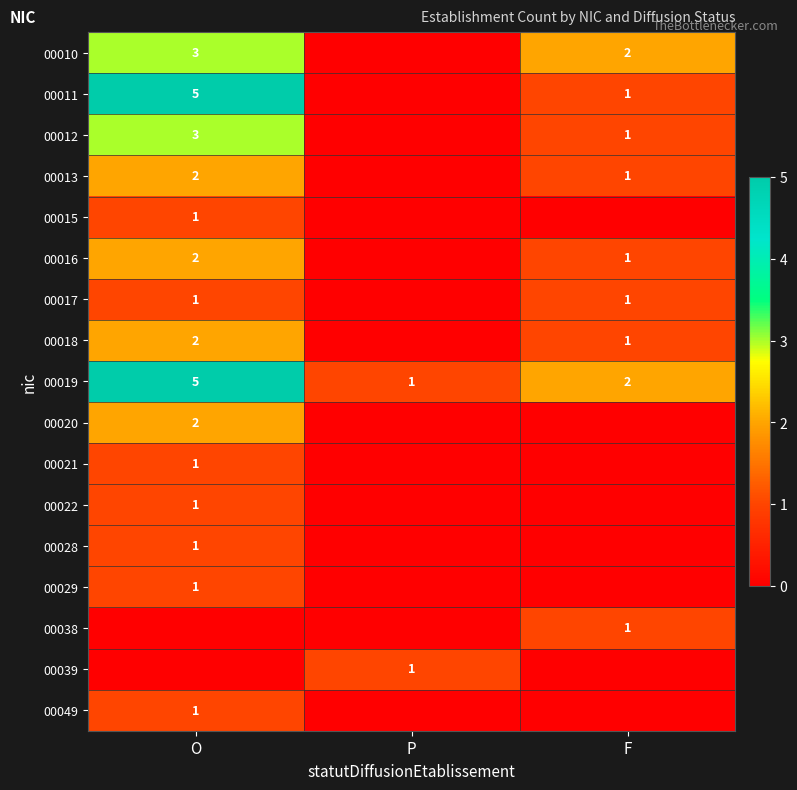

Is the value of 00010 at F greater than the value of 00028 at O?

Yes